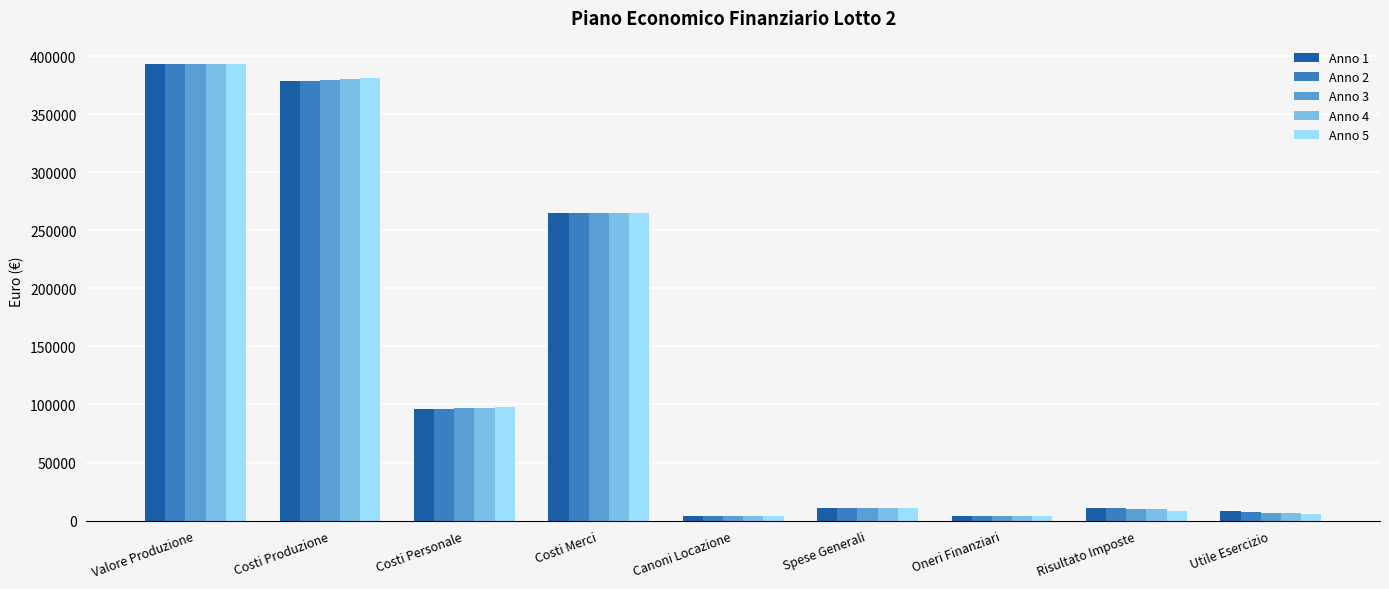

At which label is Anno 2 closest to 198796?

Costi Merci